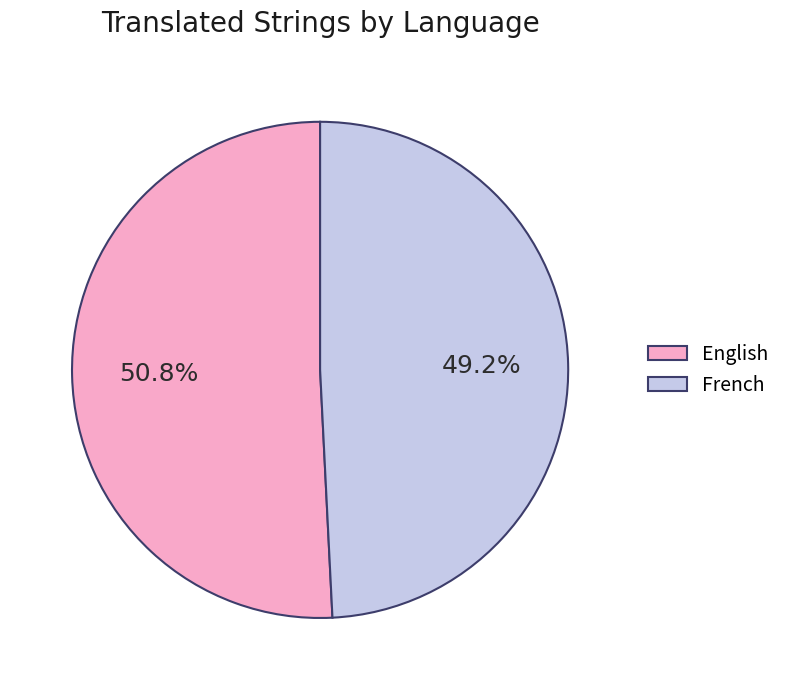

How many segments does this pie chart have?

2